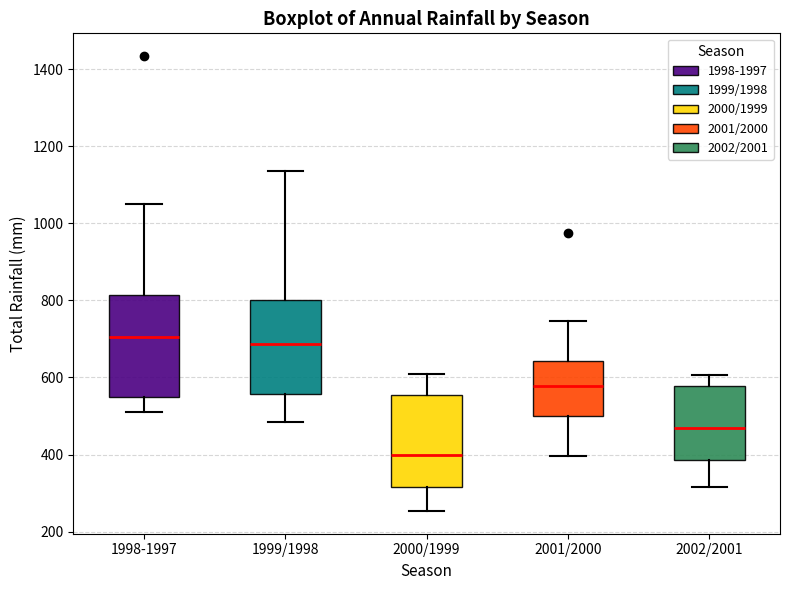

Reading left to right, read every box against the y-axis: the position of its median line, the range the box covers, and the ends of its whiskers. The values are not printed on the chart, so give them approximately, as read against the axis.

1998-1997: median 700, box 540 to 820, whiskers 500 to 1040
1999/1998: median 680, box 560 to 800, whiskers 480 to 1140
2000/1999: median 400, box 320 to 560, whiskers 260 to 600
2001/2000: median 580, box 500 to 640, whiskers 400 to 740
2002/2001: median 460, box 380 to 580, whiskers 320 to 600